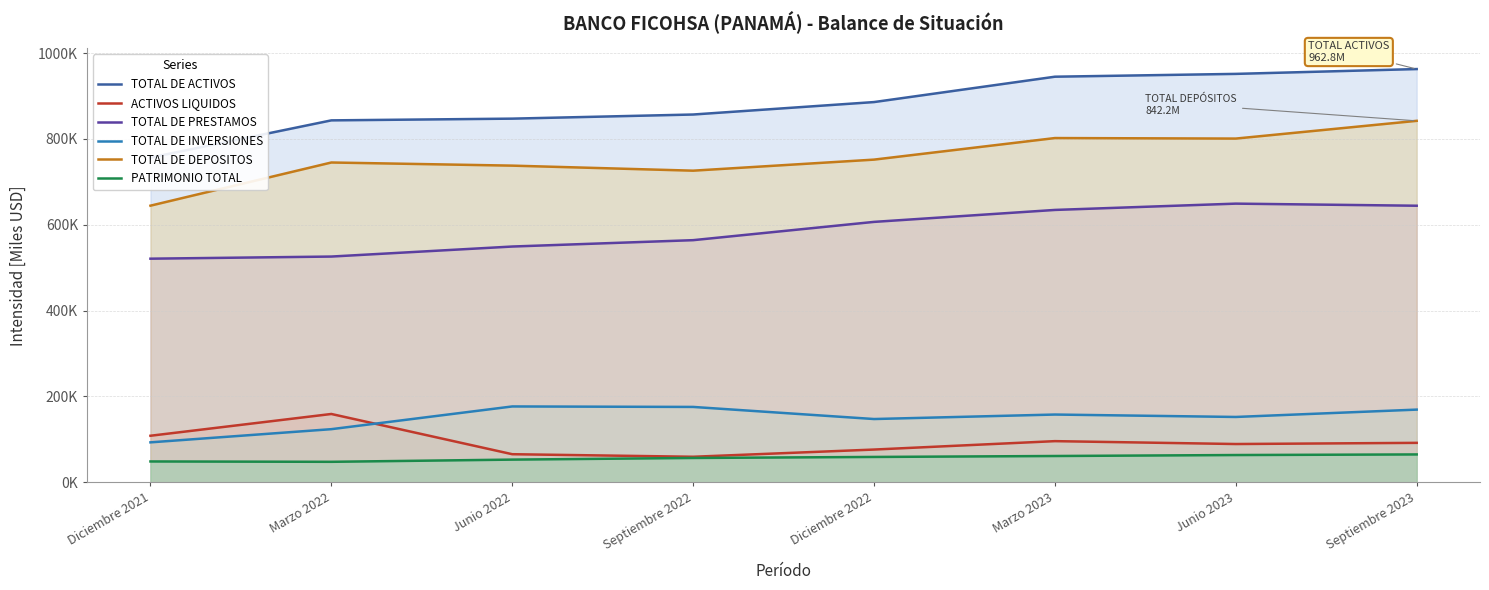

What are all the series names shown in the legend?

TOTAL DE ACTIVOS, ACTIVOS LIQUIDOS, TOTAL DE PRESTAMOS, TOTAL DE INVERSIONES, TOTAL DE DEPOSITOS, PATRIMONIO TOTAL